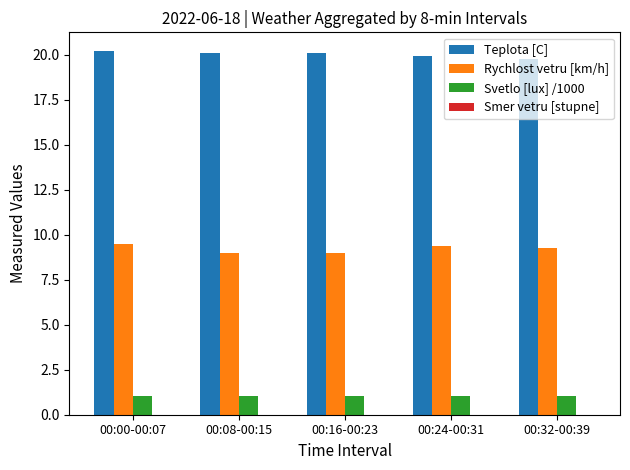

What is the greatest value displayed?

20.2